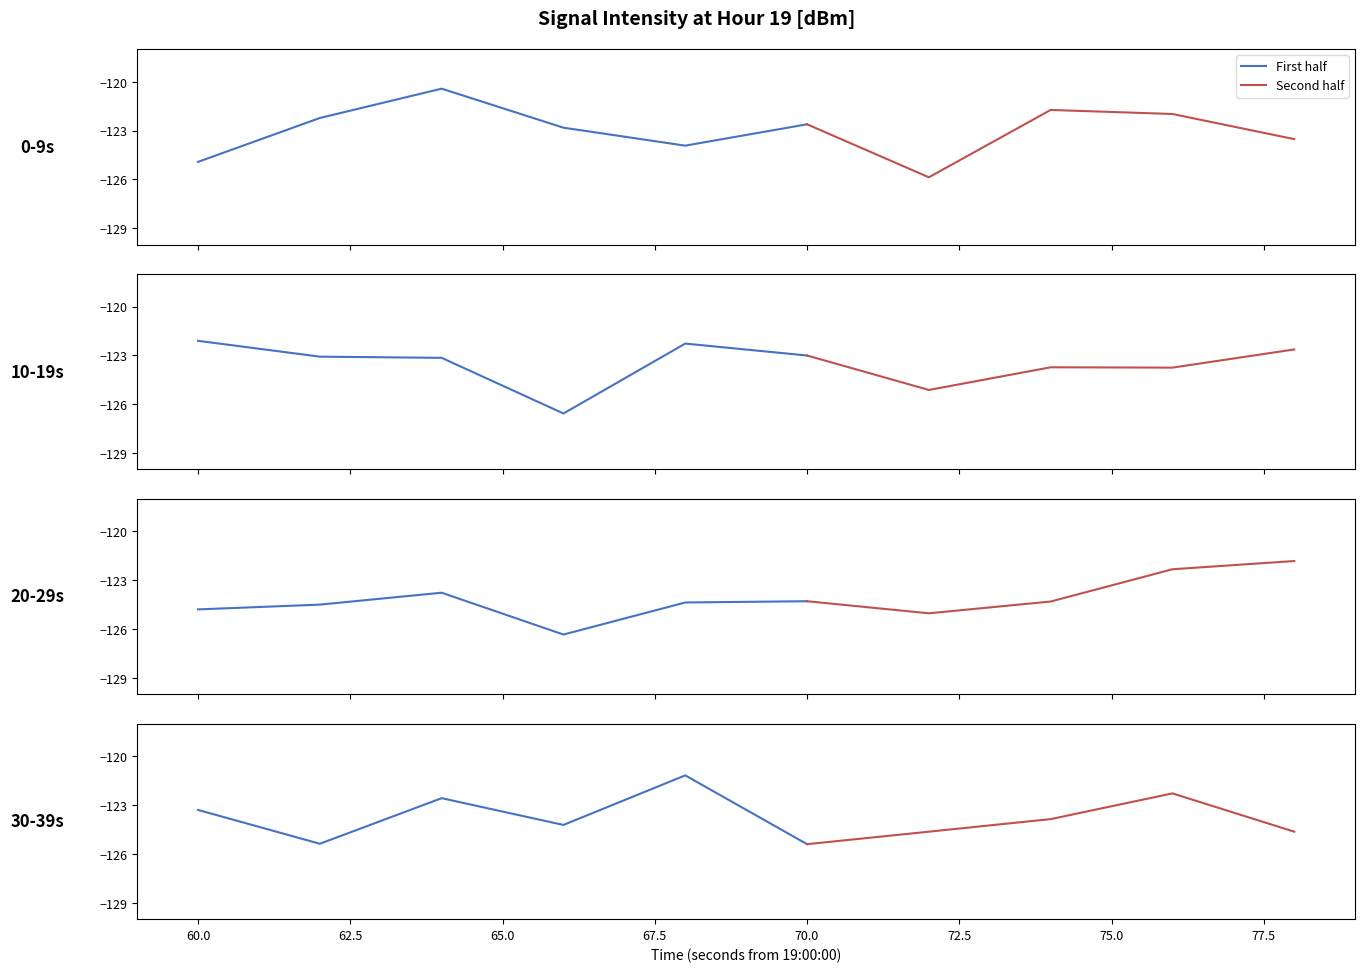

Reading left to right, extract all data points from this chart.

-124.9	-122.2	-120.4	-122.8	-123.9	-122.6	-125.9	-121.7	-122.0	-123.5	-122.1	-123.1	-123.1	-126.6	-122.3	-123.0	-125.1	-123.7	-123.7	-122.6	-124.8	-124.5	-123.8	-126.3	-124.4	-124.3	-125.0	-124.3	-122.3	-121.8	-123.3	-125.4	-122.6	-124.2	-121.2	-125.4	-124.6	-123.9	-122.3	-124.6